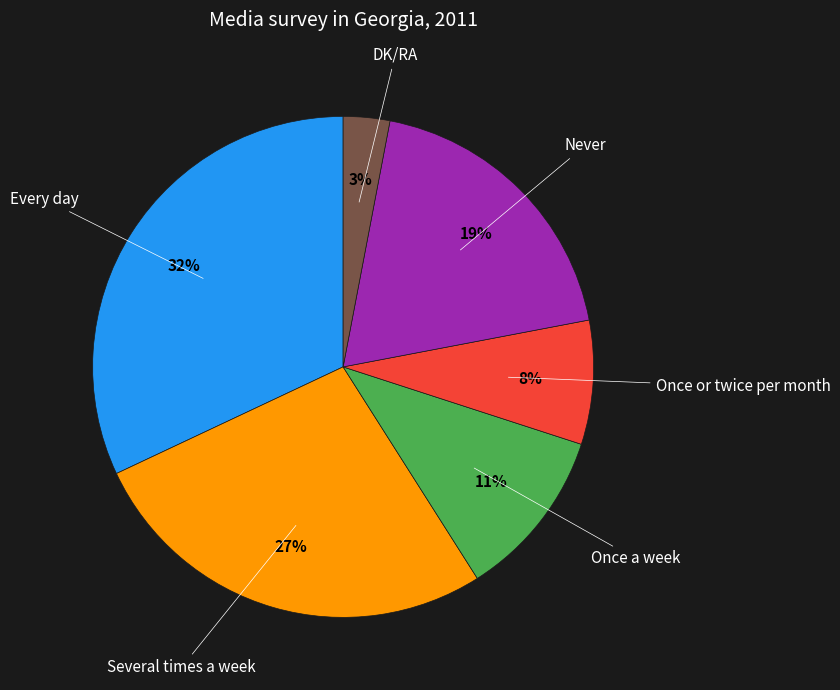

Does any single category account for the majority?

No